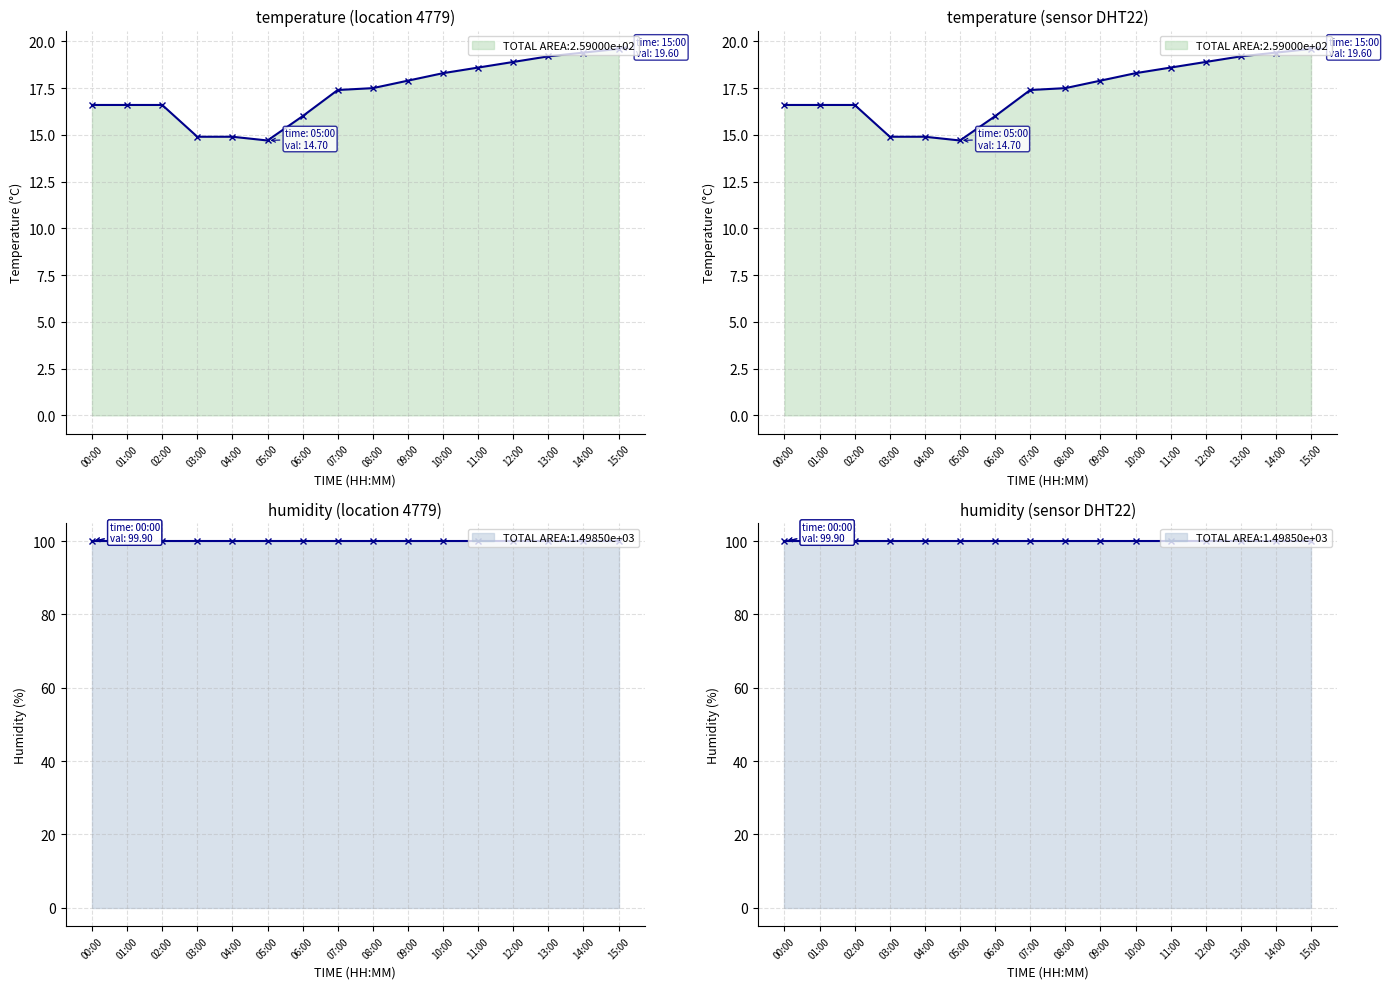

What is the change in value from 05:00 to 06:00?

+1.3